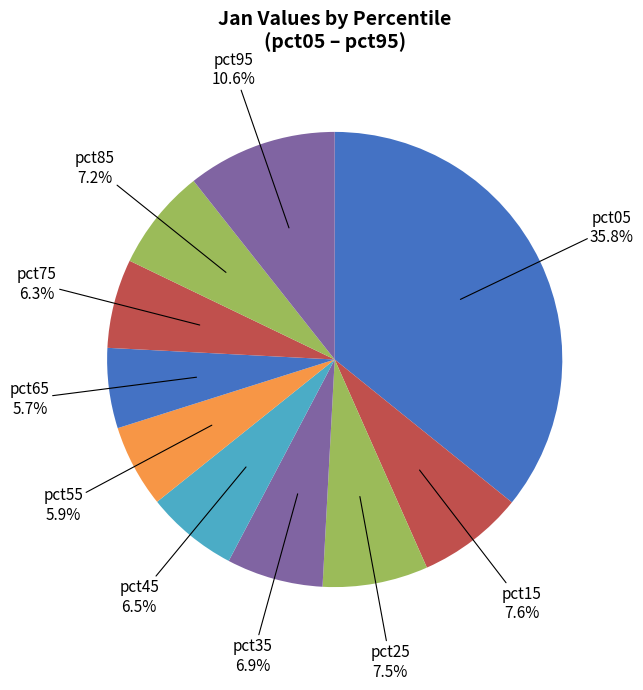

How many segments does this pie chart have?

10